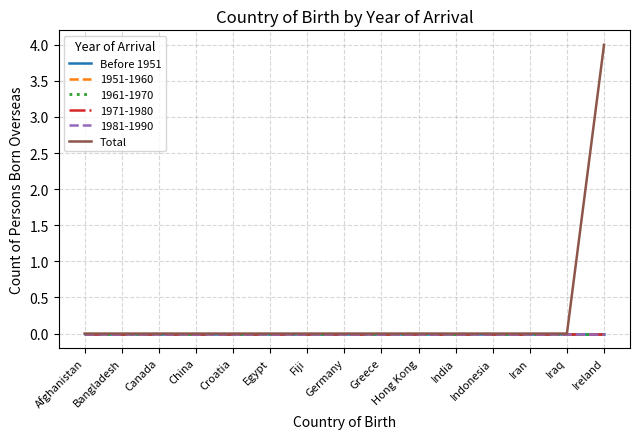

Does the chart have visible grid lines?

Yes